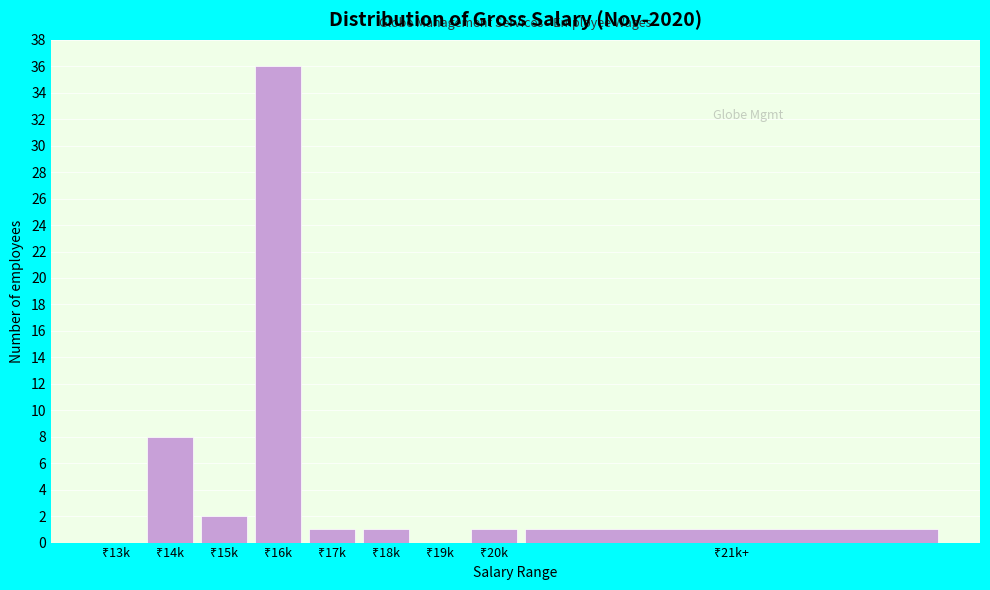

What is the maximum value shown in the chart?

36